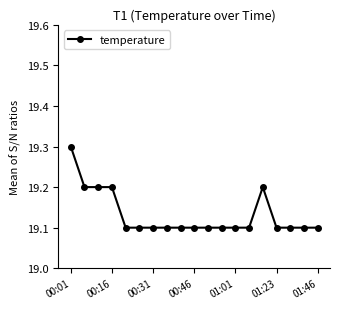

True or false: the data has more than 0 interior local peaks.

True